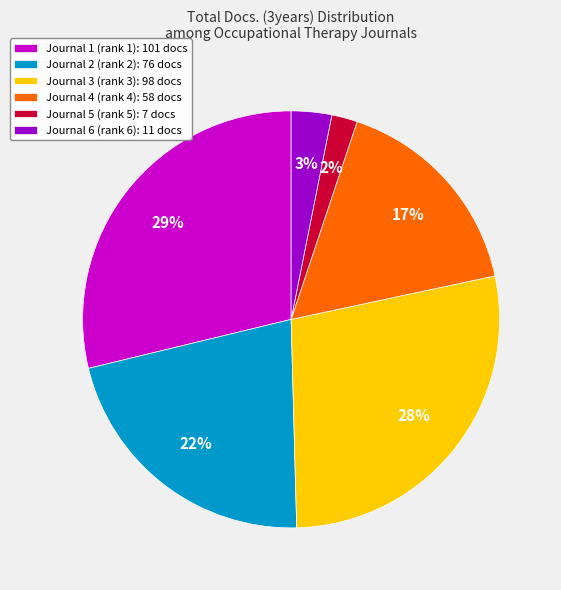

How many slices are in this pie chart?

6